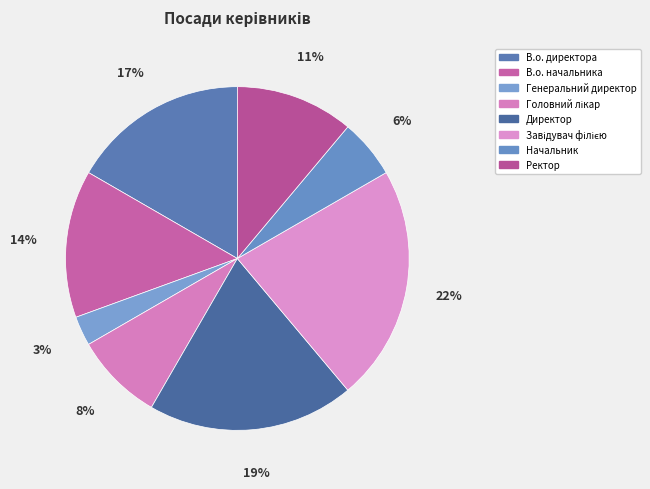

To the nearest percent, what portion does В.о. директора represent?

17%